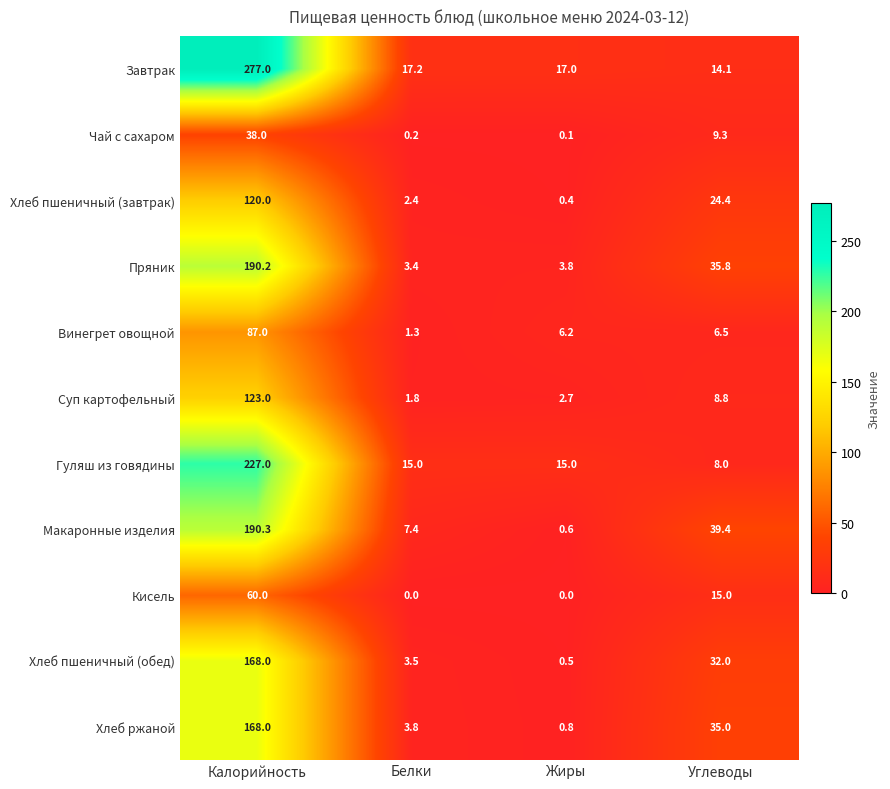

Rank the series at Углеводы from highest to lowest value.

Макаронные изделия, Пряник, Хлеб ржаной, Хлеб пшеничный (обед), Хлеб пшеничный (завтрак), Кисель, Завтрак, Чай с сахаром, Суп картофельный, Гуляш из говядины, Винегрет овощной